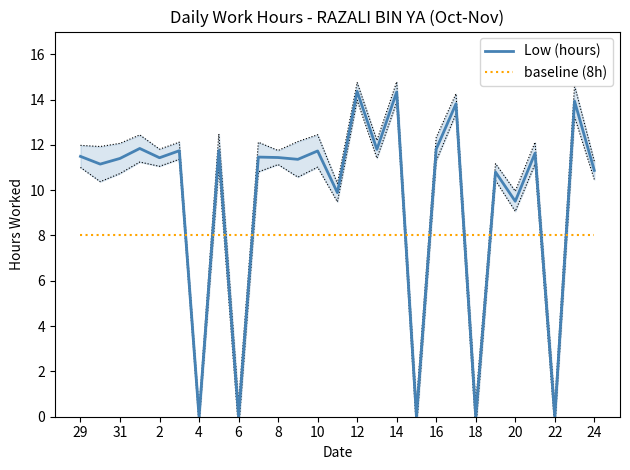

The value of Low (hours) at 31 is 11.4. True or false?

True